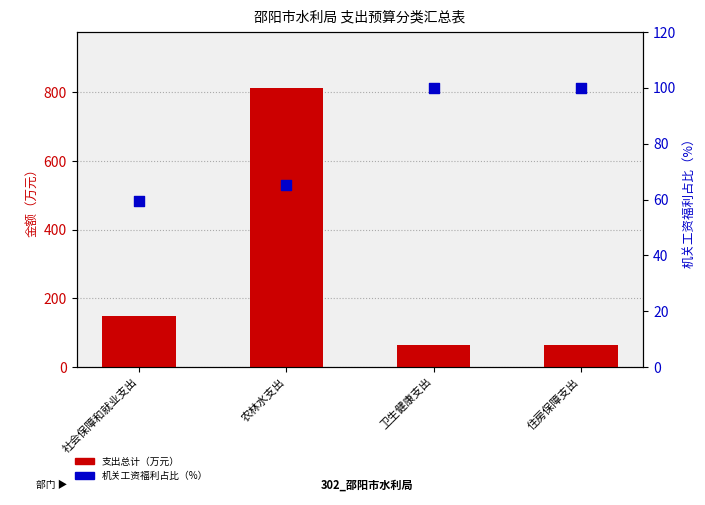

At how many categories does at least one series exceed 705?

1